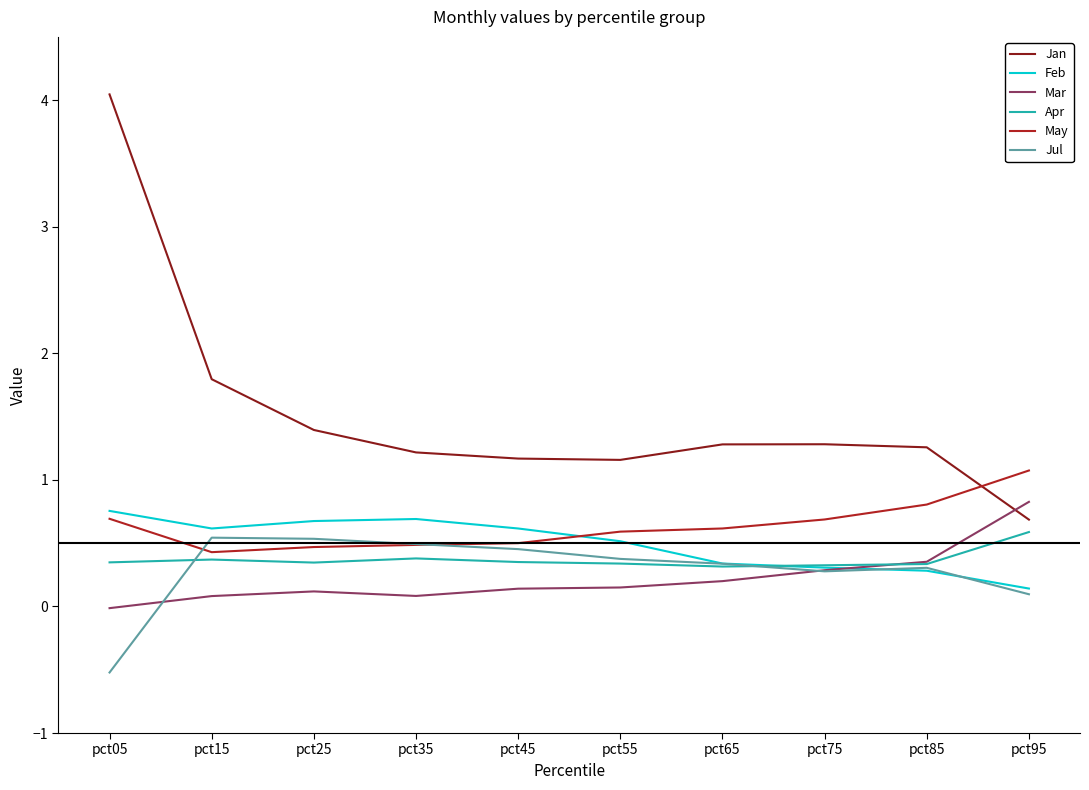

What is the minimum value for Jan?

0.7